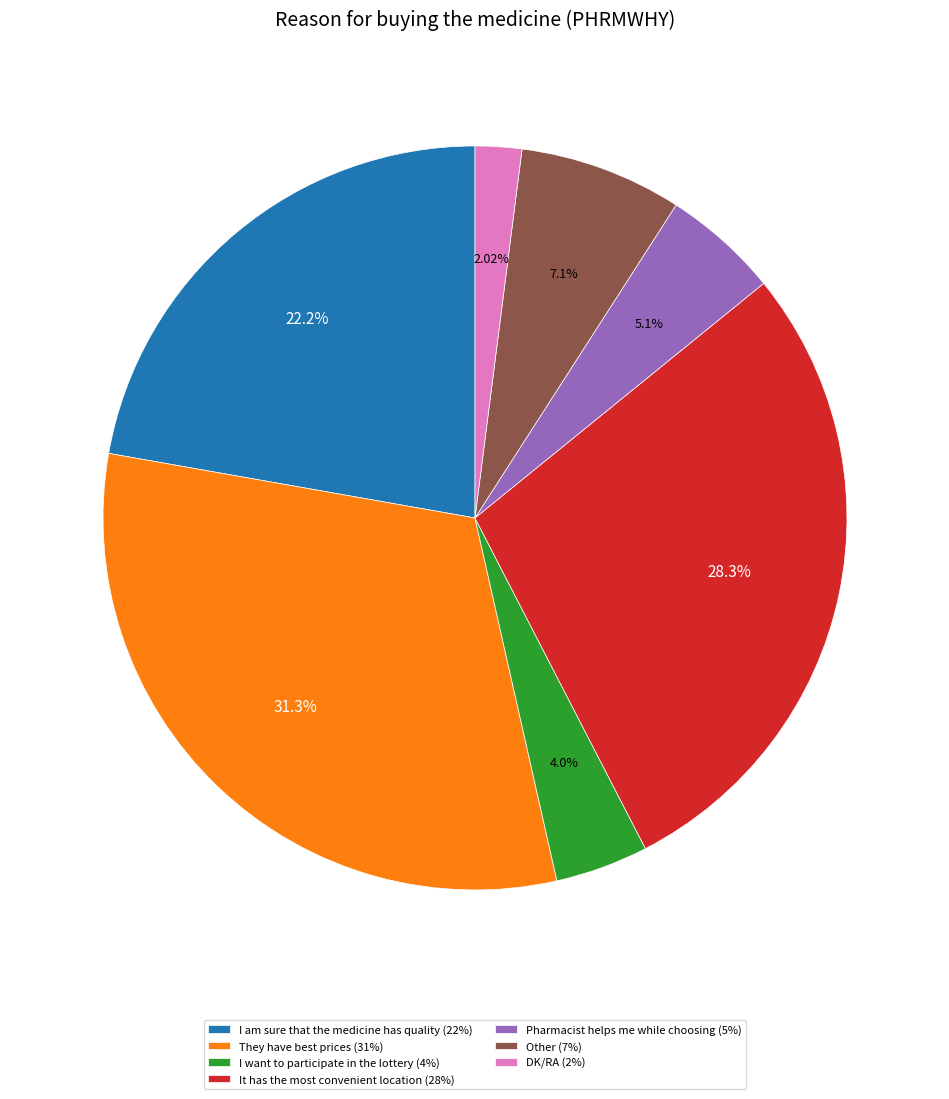

To the nearest percent, what percentage of the pie is Other?

7%